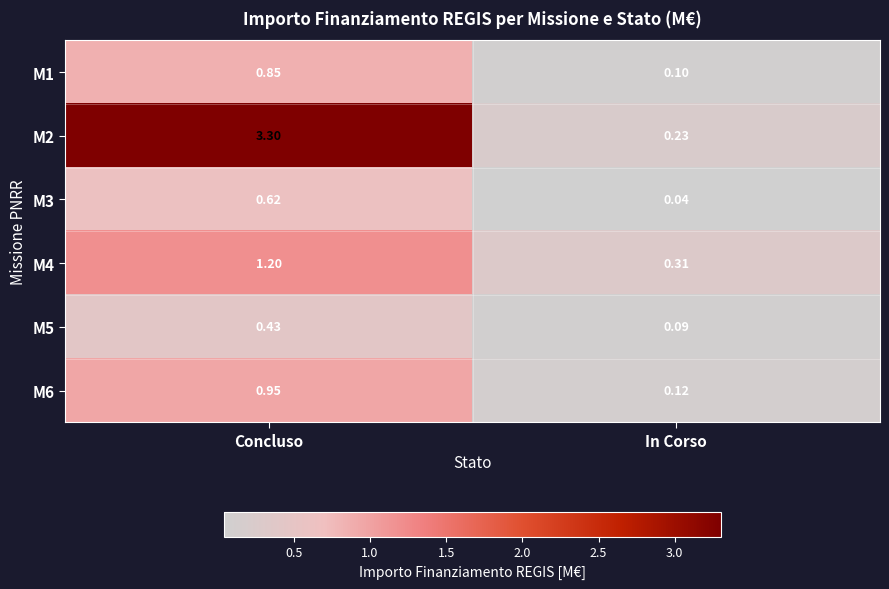

At which label does M4 first exceed 1?

Concluso